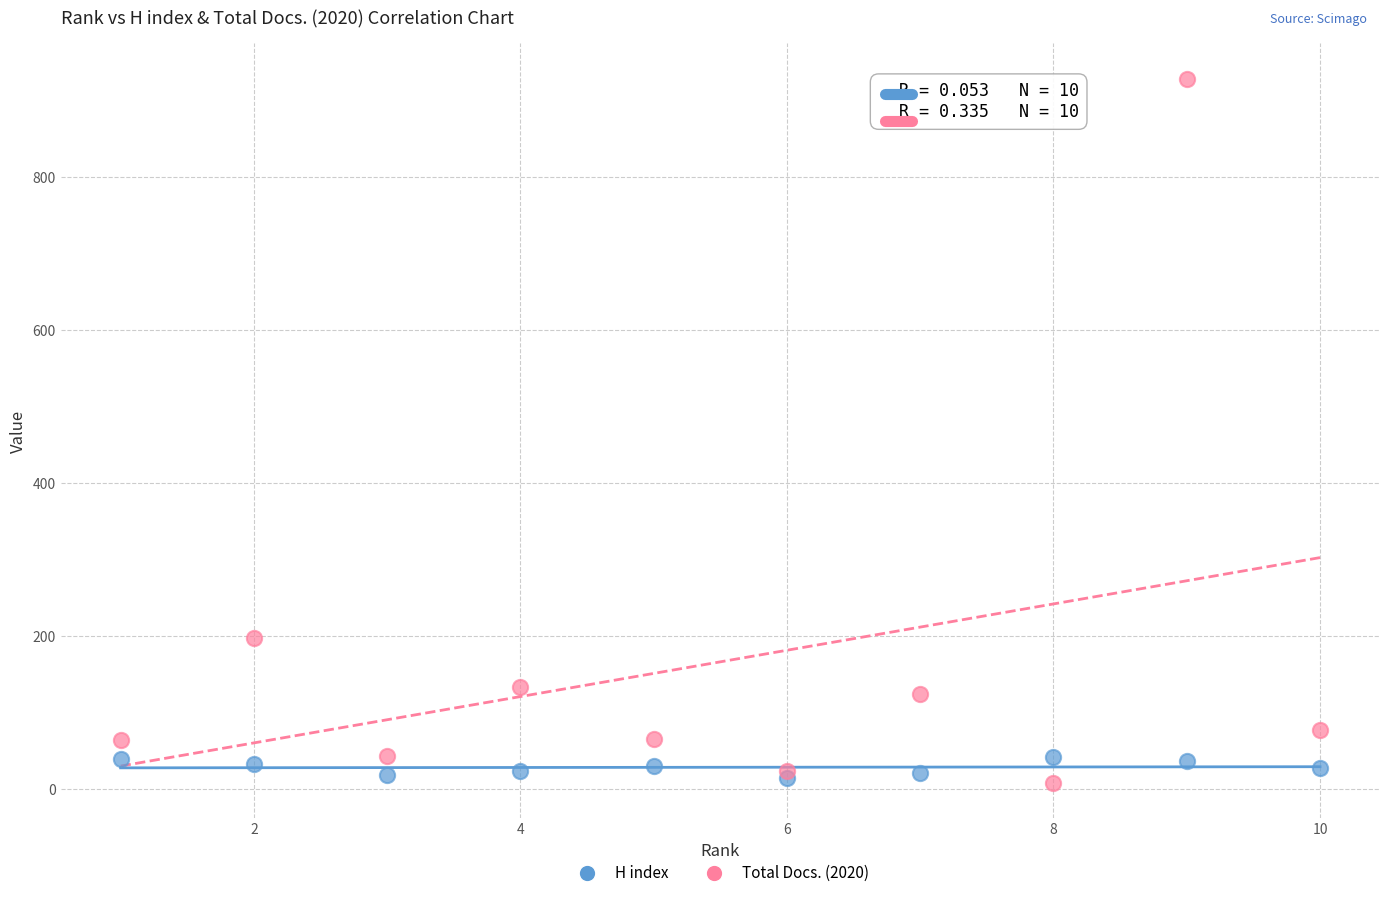

What are all the series names shown in the legend?

H index, Total Docs. (2020)